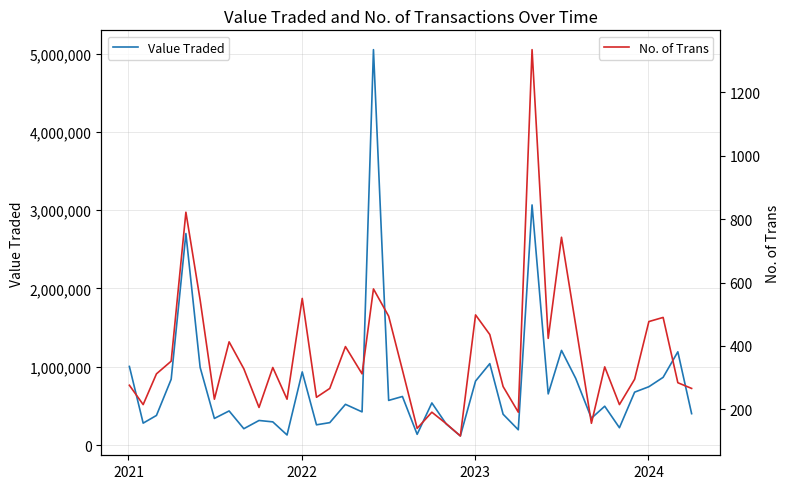

True or false: No. of Trans and Value Traded cross at least once.

False